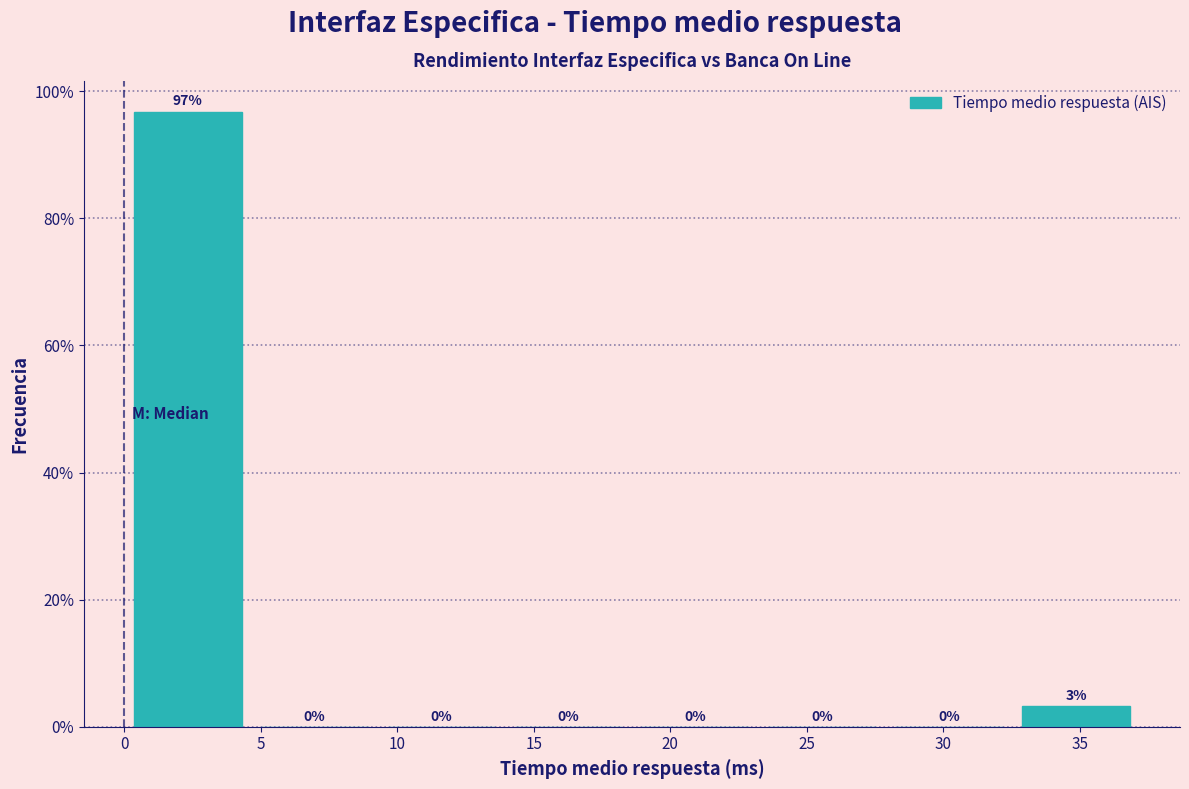

Over which range of the x-axis is the bar tallest?

0.0 to 4.5